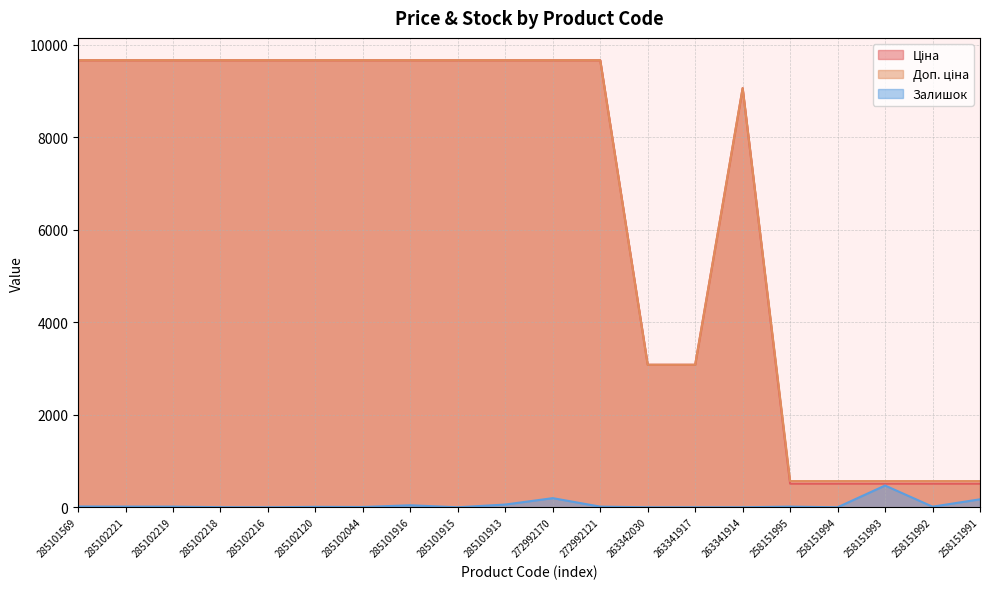

List the labels in order of Ціна value, smallest first.

258151995, 258151994, 258151993, 258151992, 258151991, 263342030, 263341917, 263341914, 285101569, 285102221, 285102219, 285102218, 285102216, 285102120, 285102044, 285101916, 285101915, 285101913, 272992170, 272992121